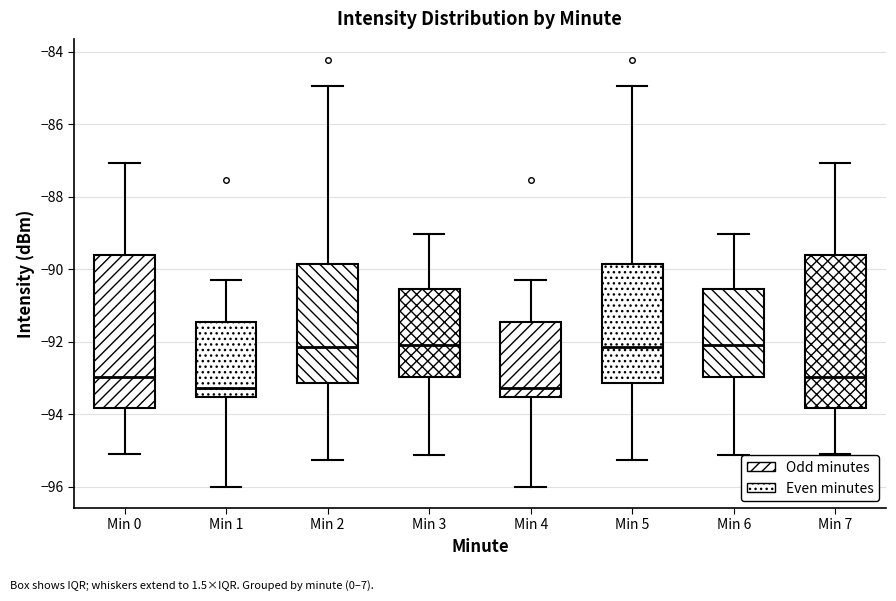

Where does the upper whisker of the box for Min 3 end on the y-axis? The values are not printed on the chart, so give them approximately, as read against the axis.

-89.0